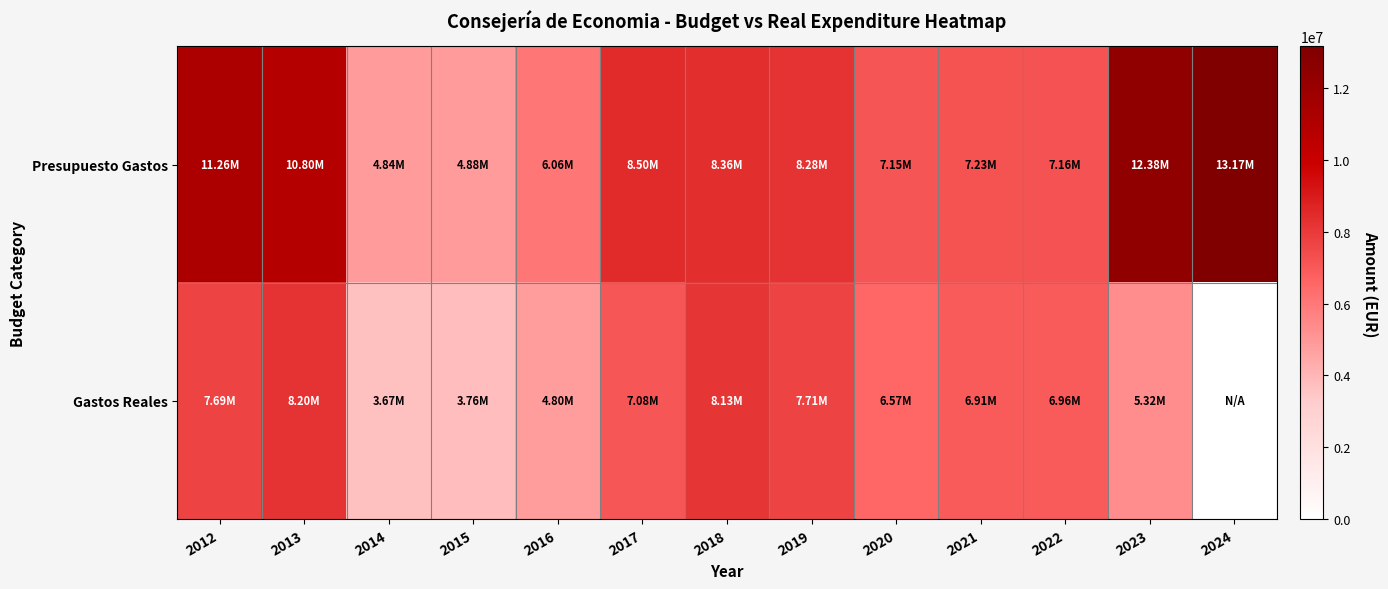

Which series has the widest spread of values?

Presupuesto Gastos